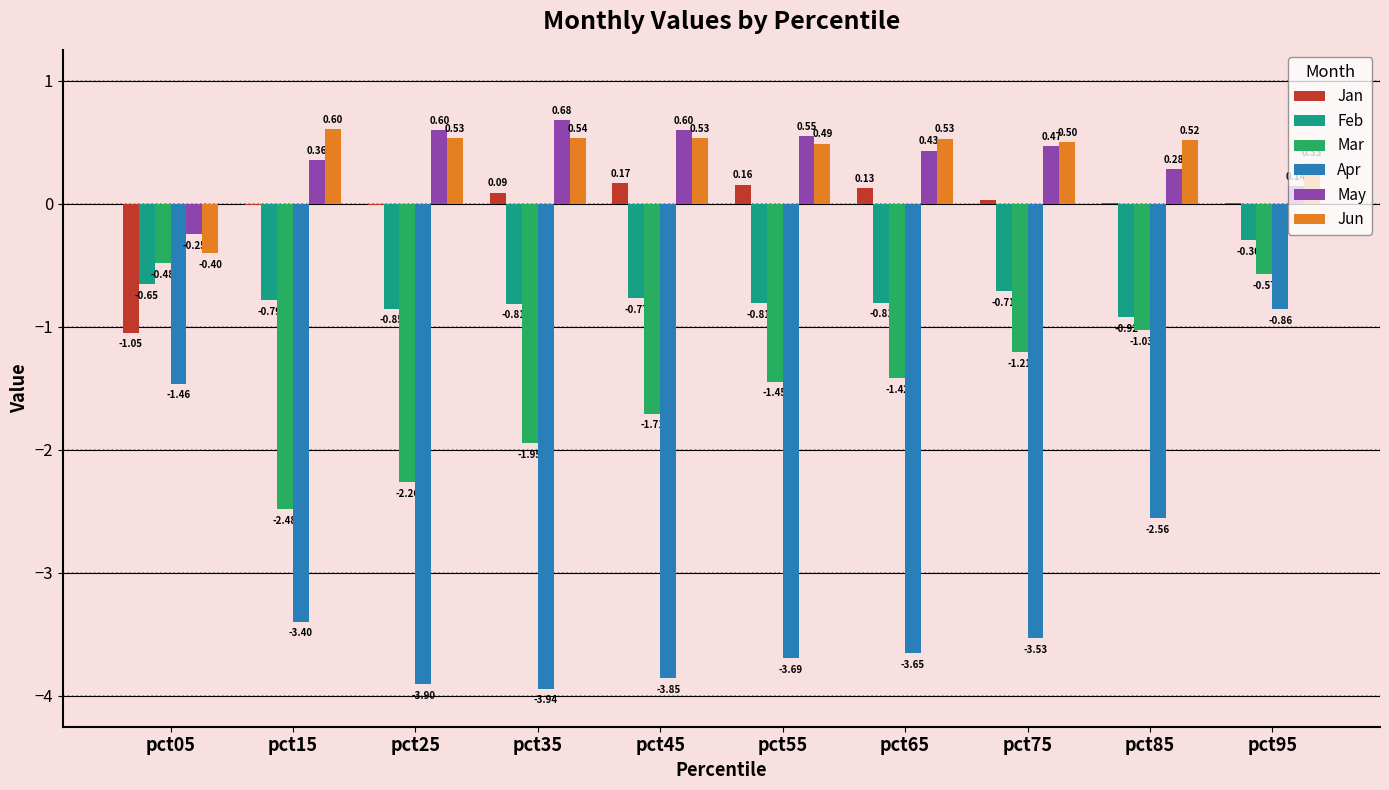

Between pct45 and pct65, which series saw the biggest shift?

Mar